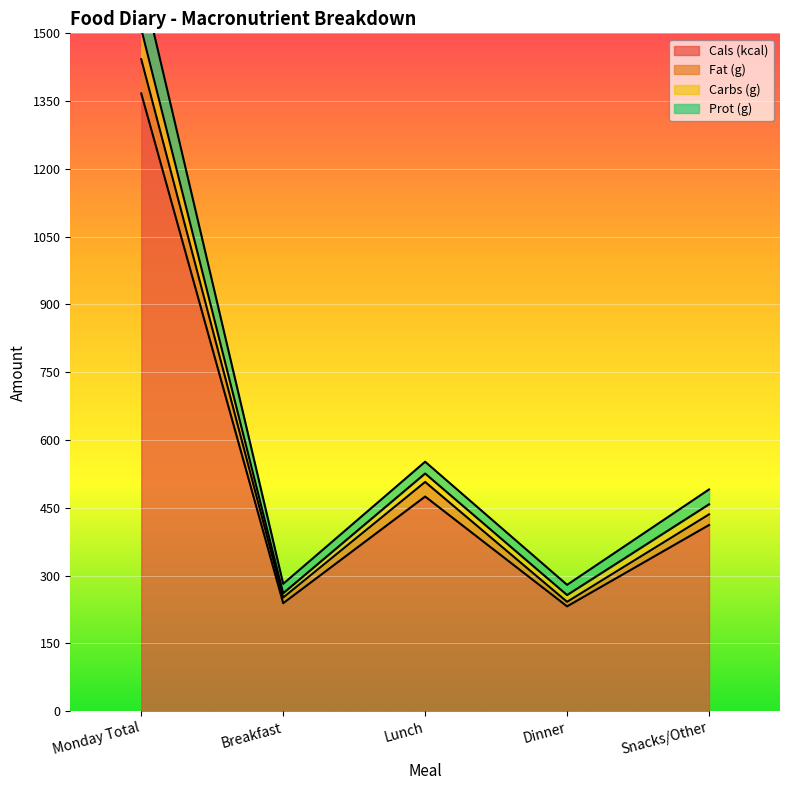

Is it true that Cals (kcal) equals 340 at Breakfast?

False